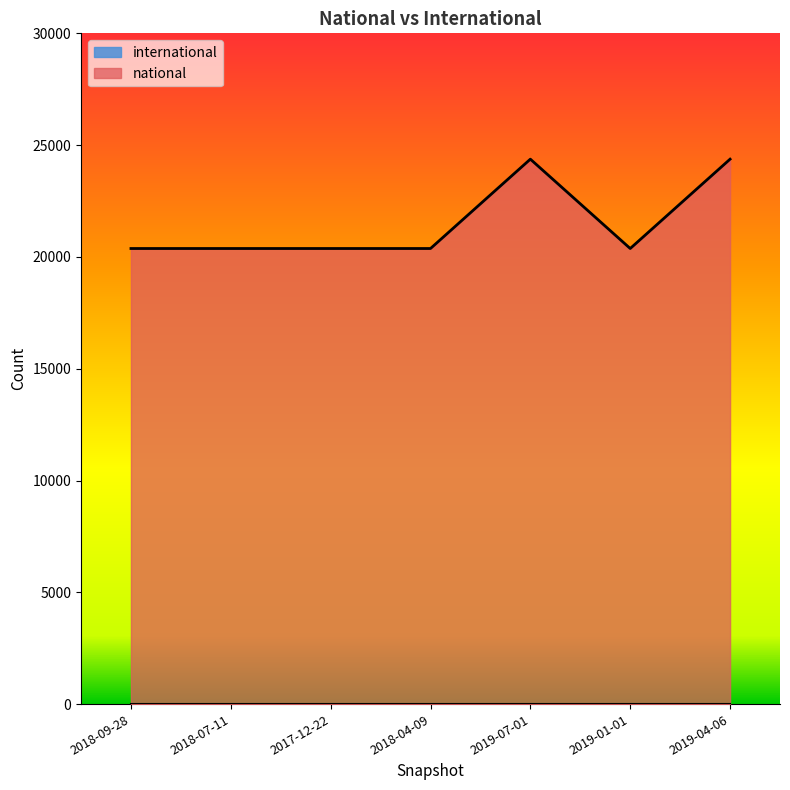

What is the label of the 6th point from the left?

2019-01-01